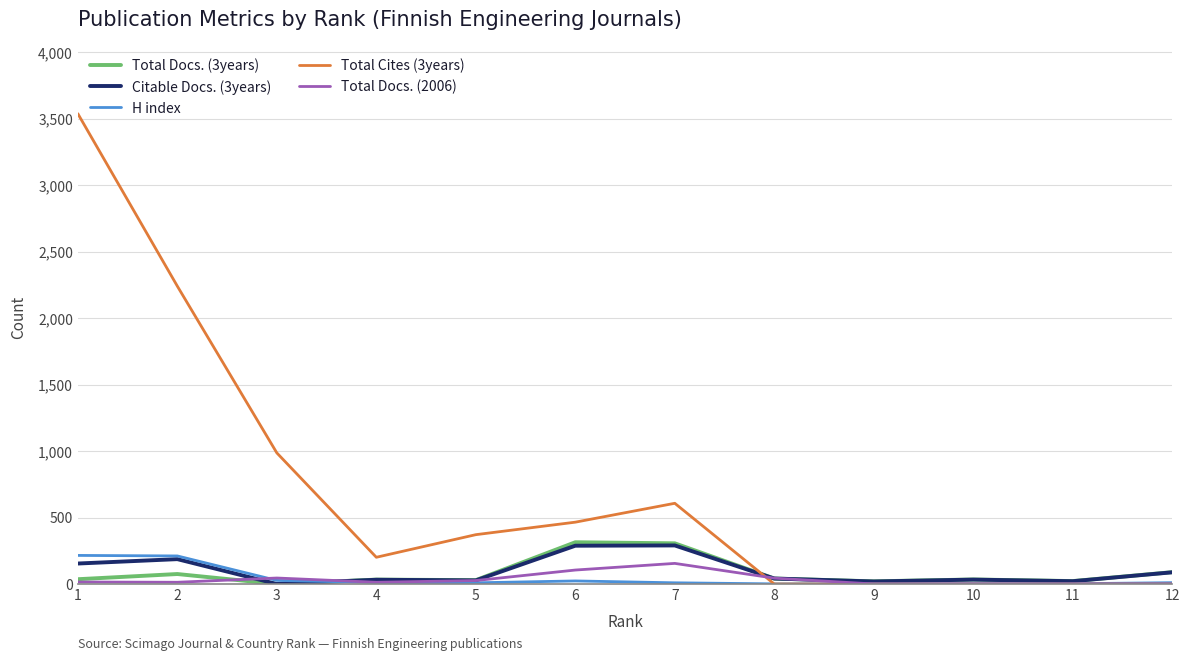

Is the value of Total Docs. (2006) at 2 greater than the value of Total Cites (3years) at 5?

No